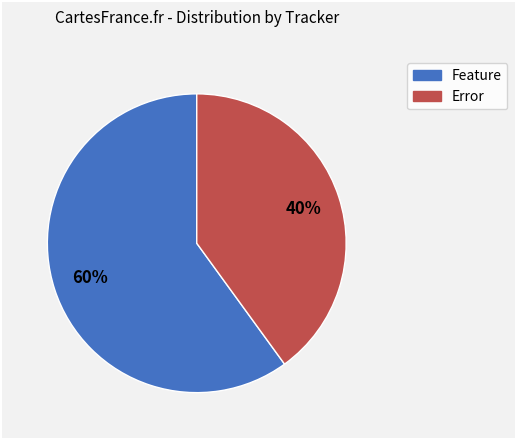

To the nearest percent, what is the average slice percentage?

50%